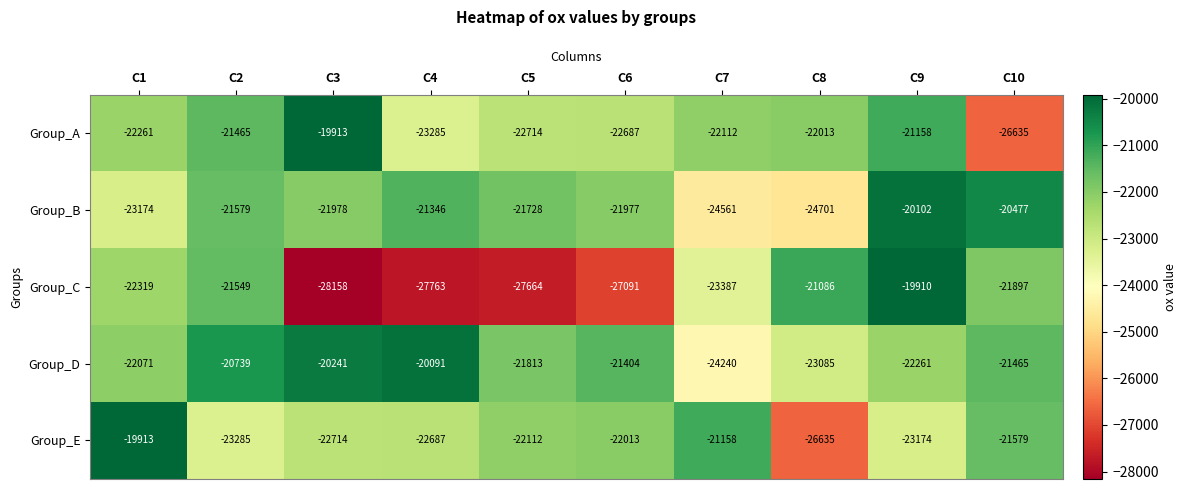

Count the number of data series in this chart.

5